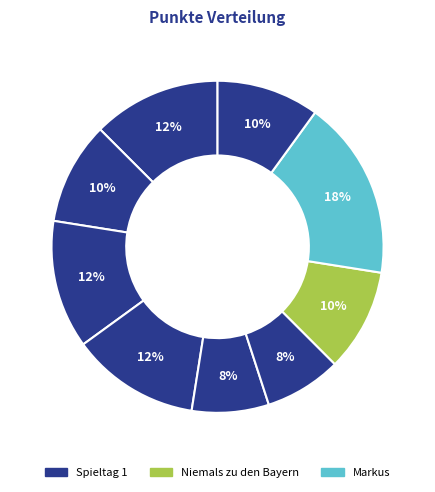

How many slices are in this pie chart?

9